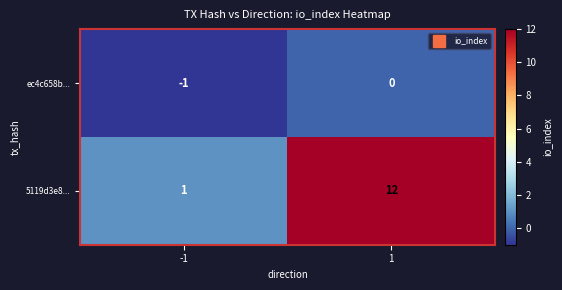

At how many categories does at least one series exceed 10?

1